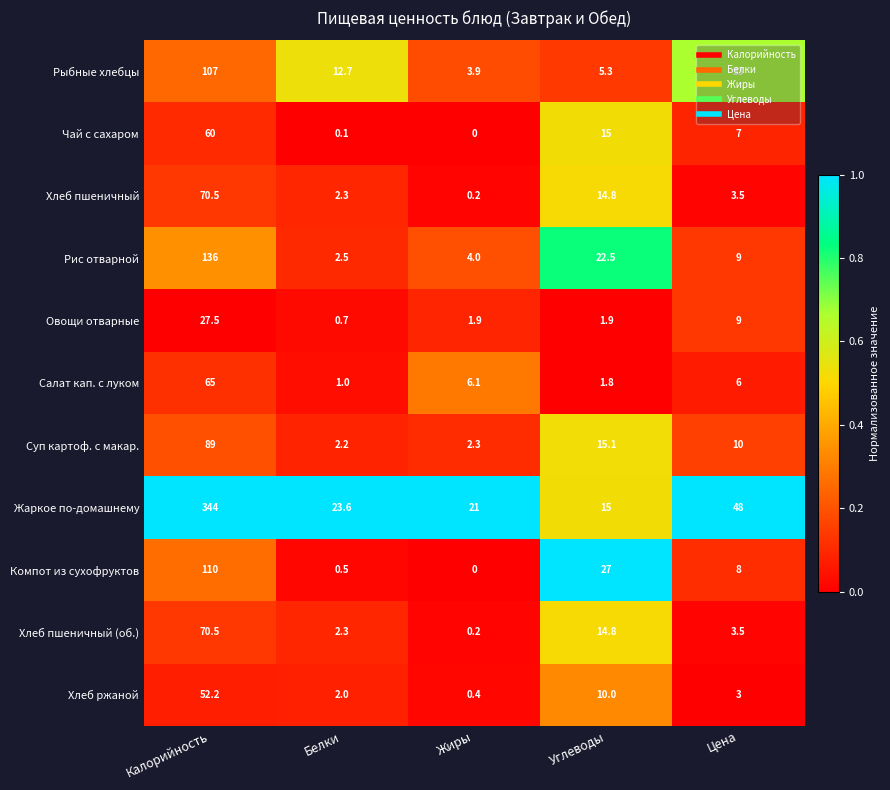

Is it true that Овощи отварные equals 27.5 at Калорийность?

True